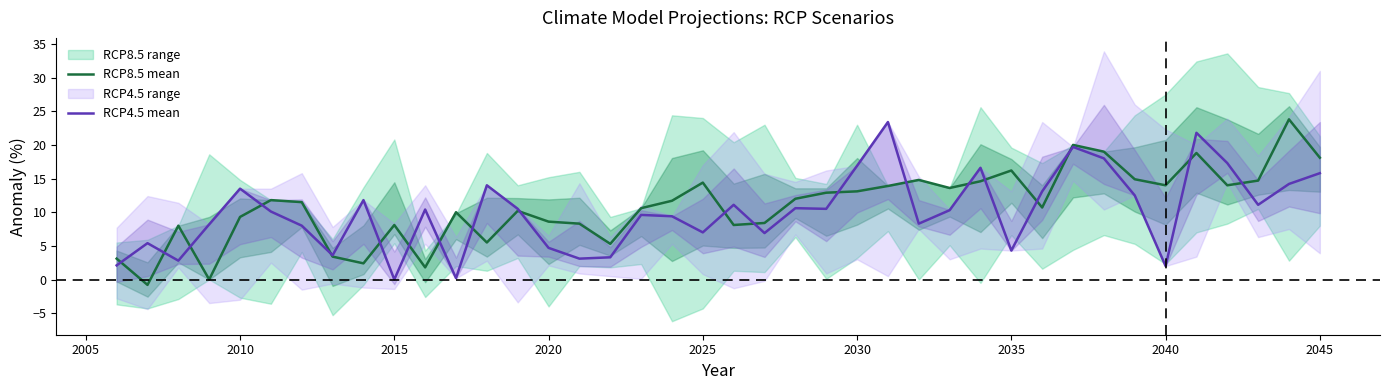

In RCP8.5 mean, how many points are lower than both neighbors (excluding endpoints)?

11